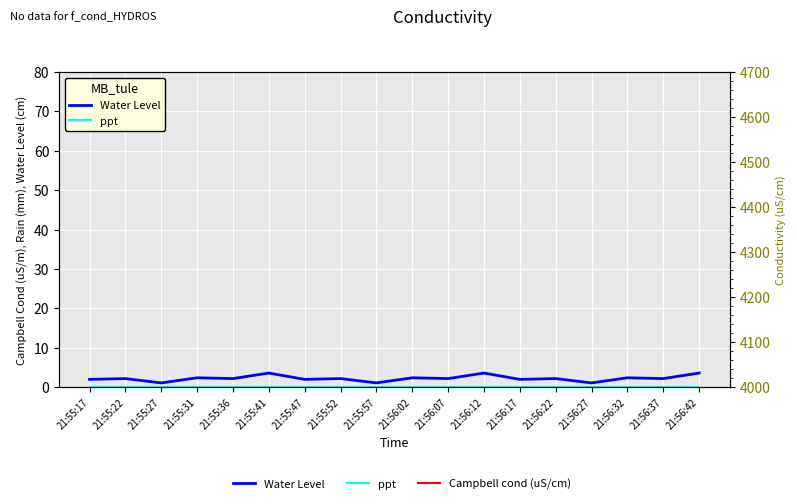

True or false: ppt and Water Level cross at least once.

False